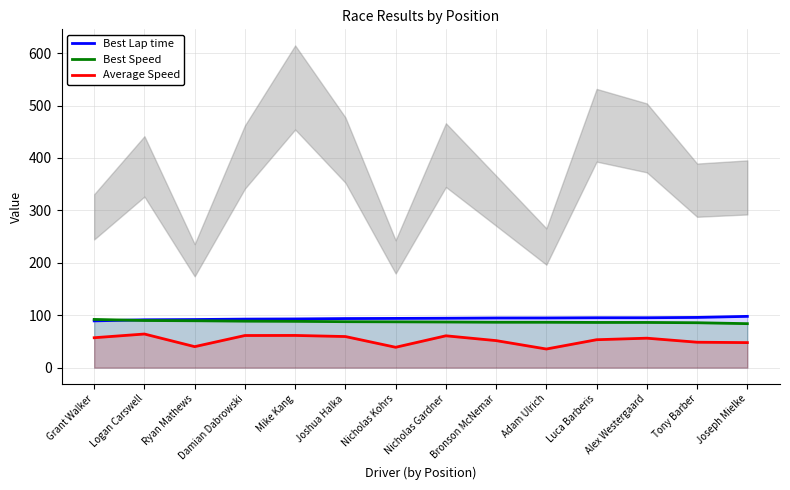

What is the total value across all series at Logan Carswell?

245.3